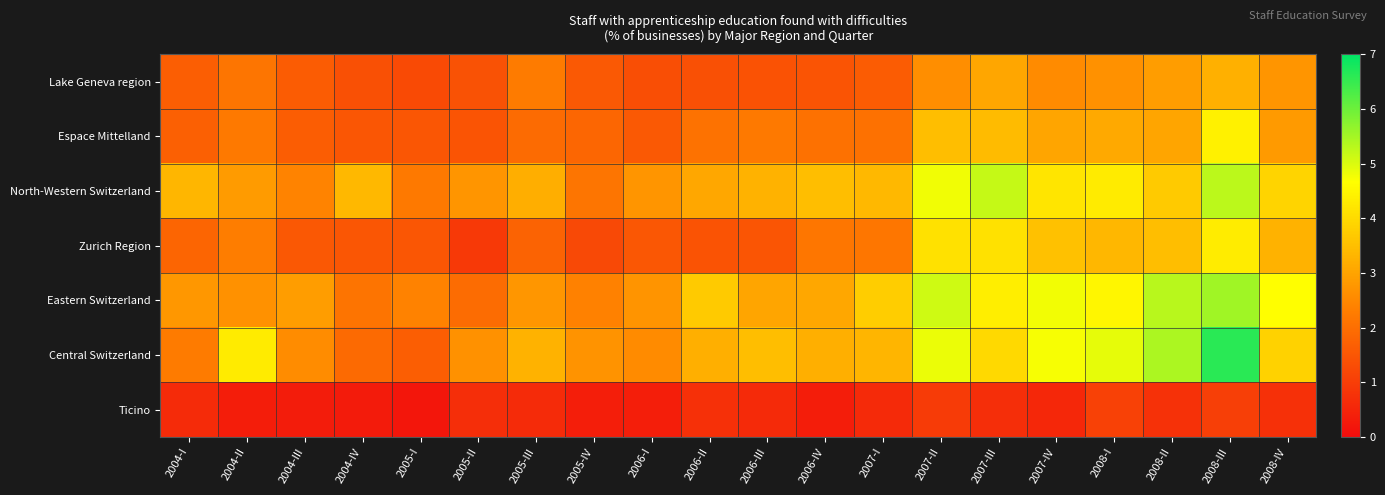

Which series changed the most between 2004-IV and 2005-I?

North-Western Switzerland